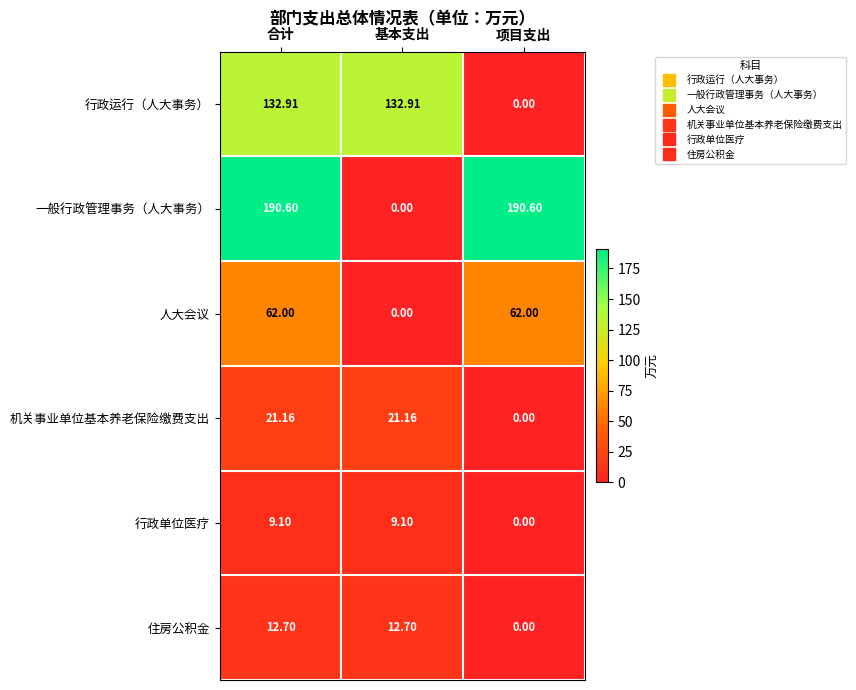

At which label does 机关事业单位基本养老保险缴费支出 first exceed 21?

合计